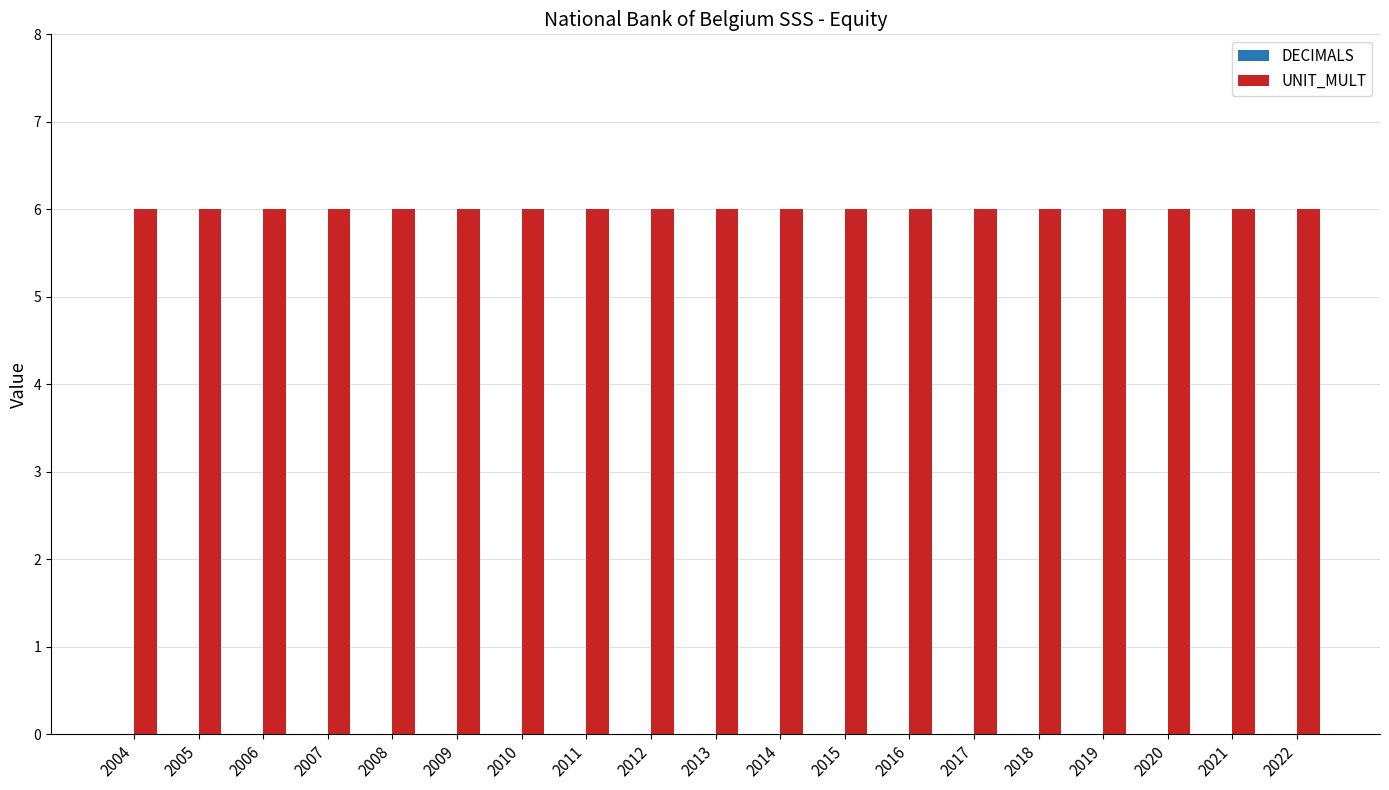

Reading left to right, extract all data points from this chart.

DECIMALS: 0	0	0	0	0	0	0	0	0	0	0	0	0	0	0	0	0	0	0
UNIT_MULT: 6	6	6	6	6	6	6	6	6	6	6	6	6	6	6	6	6	6	6